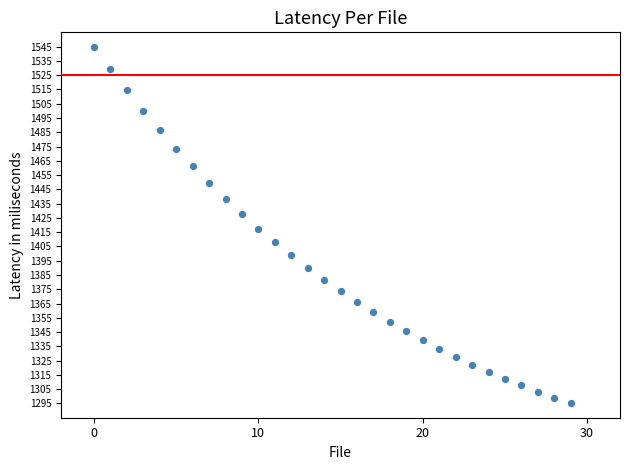

What is the range of Y values (max minus min)?

250.0